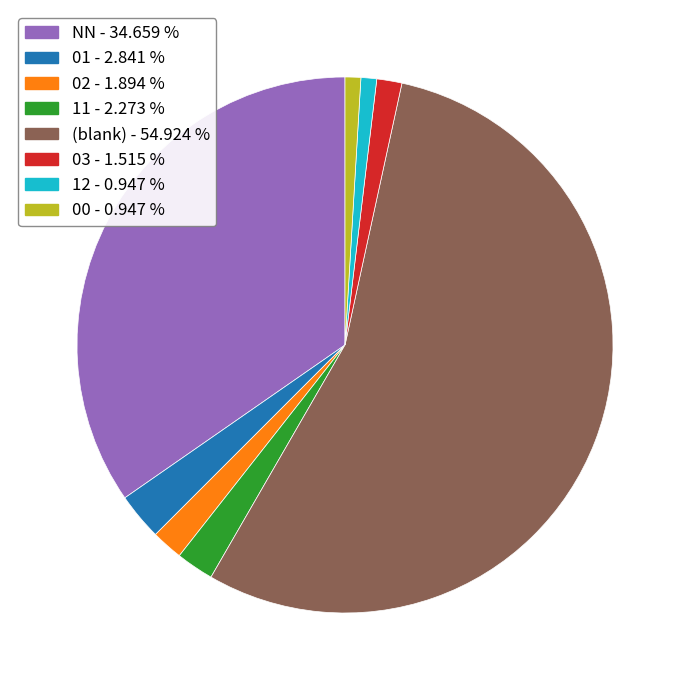

Does any single category account for the majority?

Yes